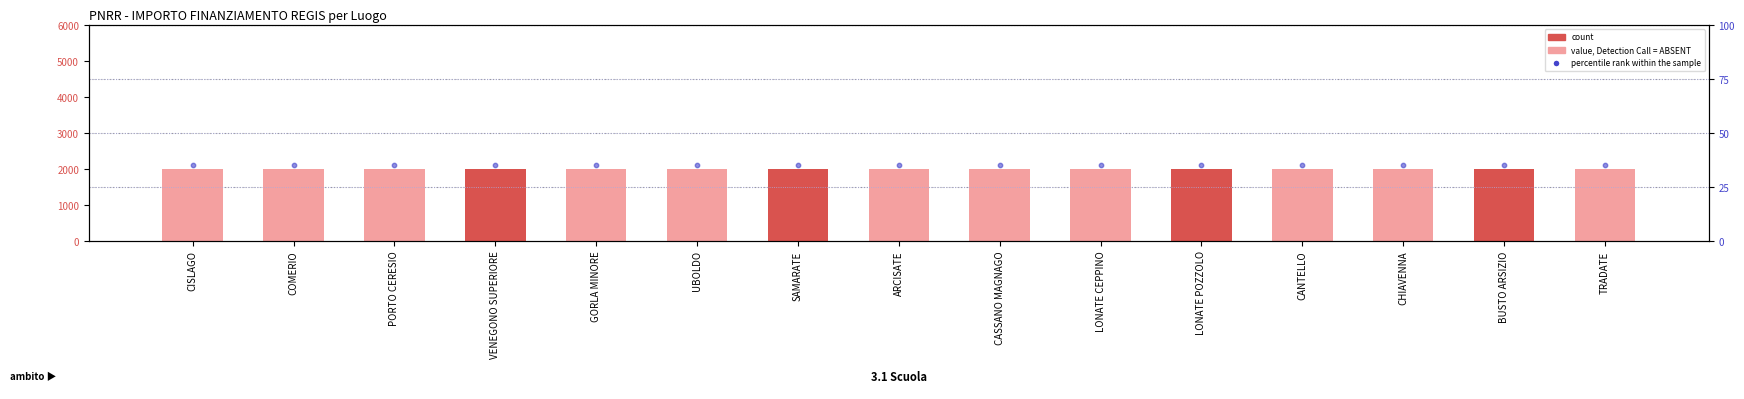

Which series has the largest total across all categories?

IMPORTO FINANZIAMENTO REGIS